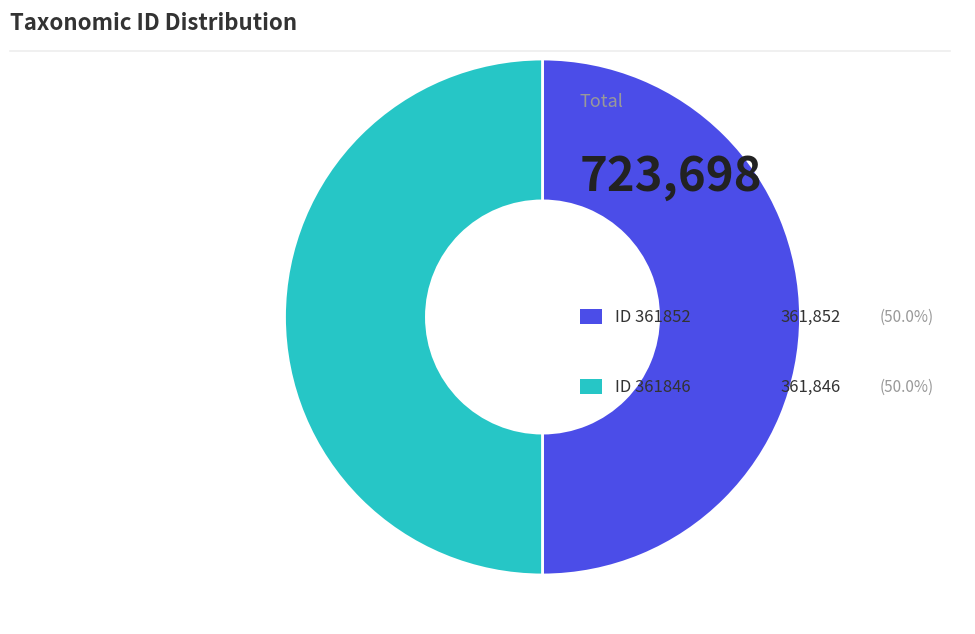

Rank the categories by value from lowest to highest.

361846, 361852